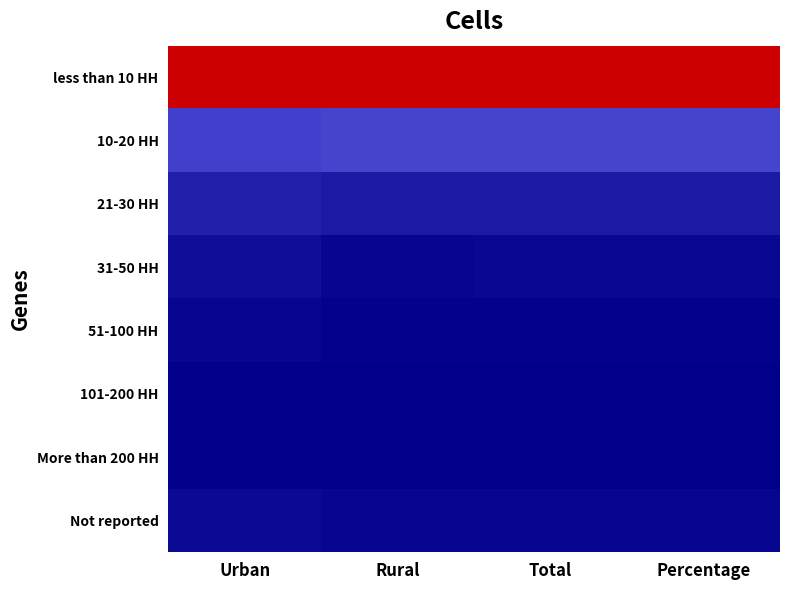

Reading left to right, what are all the values shown in this chart?

less than 10 HH: Urban=1.0	Rural=1.0	Total=1.0	Percentage=1.0
10-20 HH: Urban=0.1	Rural=0.1	Total=0.1	Percentage=0.1
21-30 HH: Urban=0.1	Rural=0.1	Total=0.1	Percentage=0.1
31-50 HH: Urban=0.0	Rural=0.0	Total=0.0	Percentage=0.0
51-100 HH: Urban=0.0	Rural=0.0	Total=0.0	Percentage=0.0
101-200 HH: Urban=0.0	Rural=0.0	Total=0.0	Percentage=0.0
More than 200 HH: Urban=0.0	Rural=0.0	Total=0.0	Percentage=0.0
Not reported: Urban=0.0	Rural=0.0	Total=0.0	Percentage=0.0